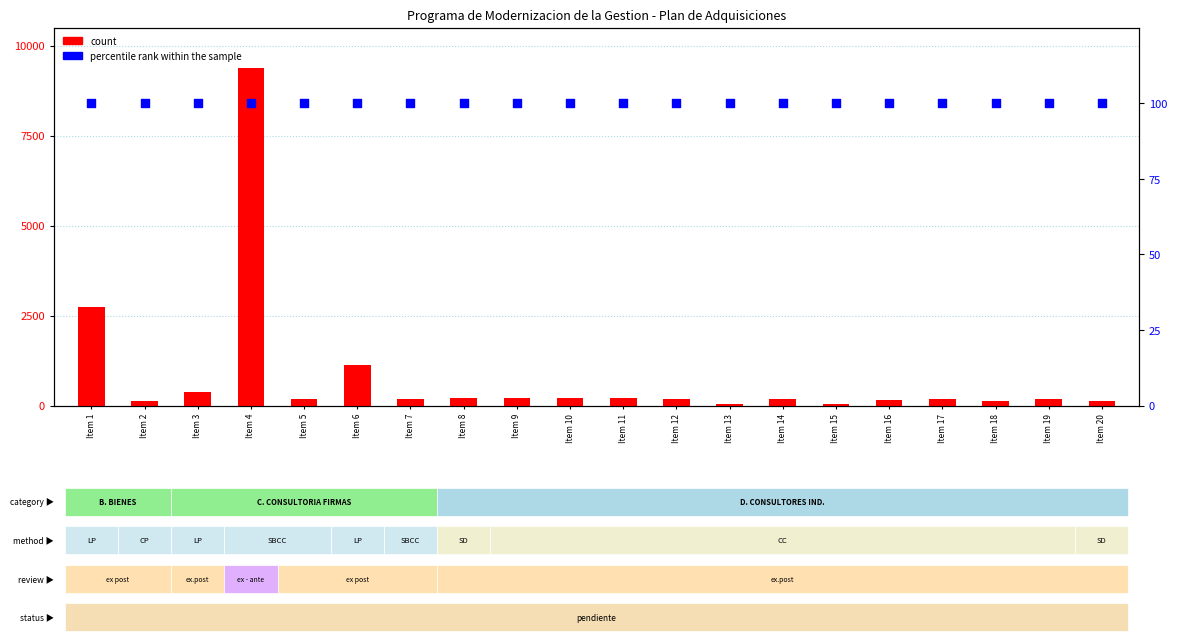

Which series has the largest total across all categories?

count